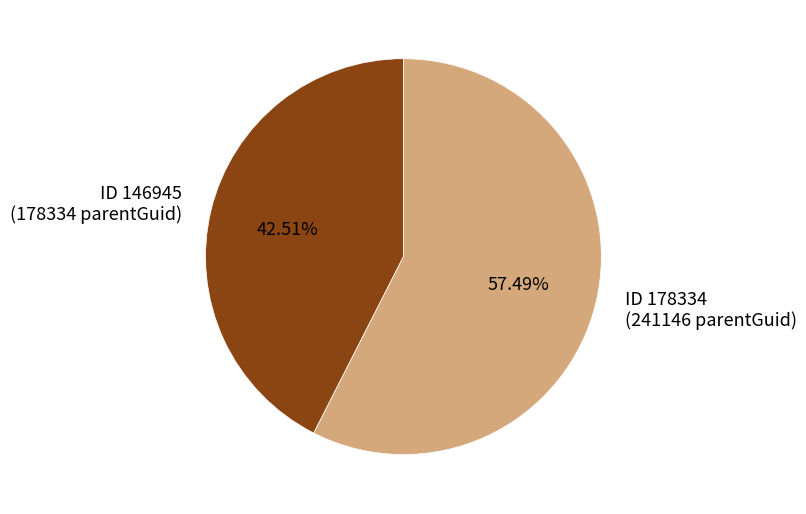

Is there a majority slice in this chart?

Yes